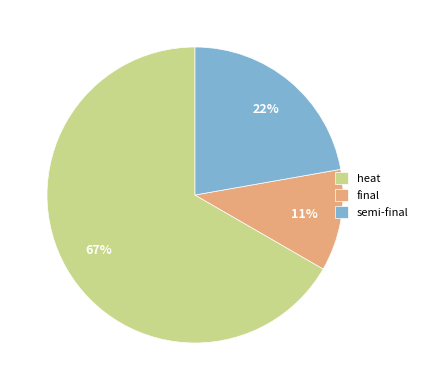

Which has a higher value, semi-final or final?

semi-final